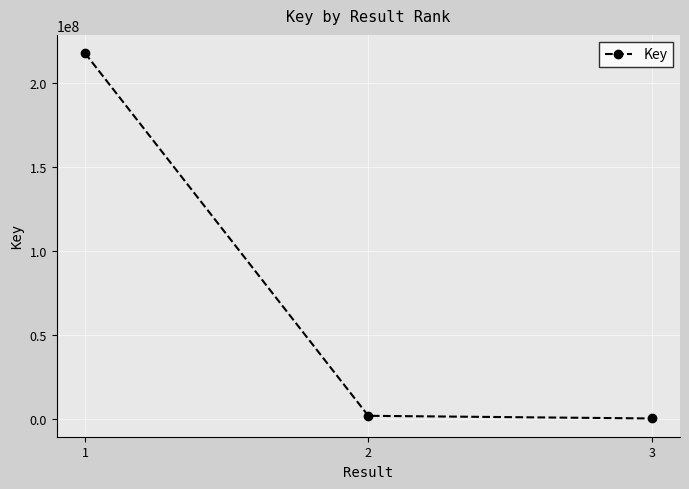

What is the value of the 2nd point from the left?

1912564